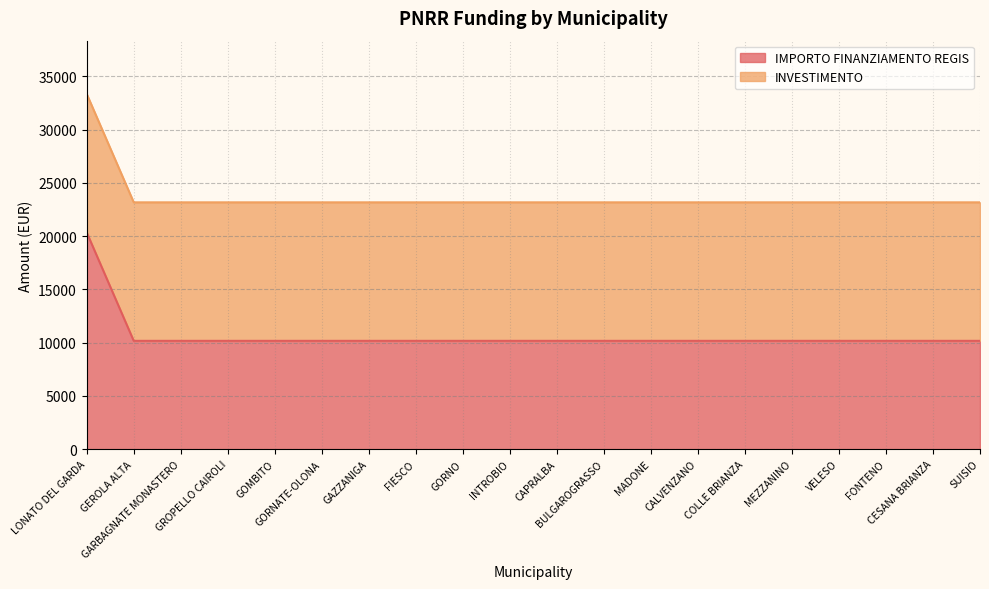

True or false: the data shows 7915 at CALVENZANO.

False